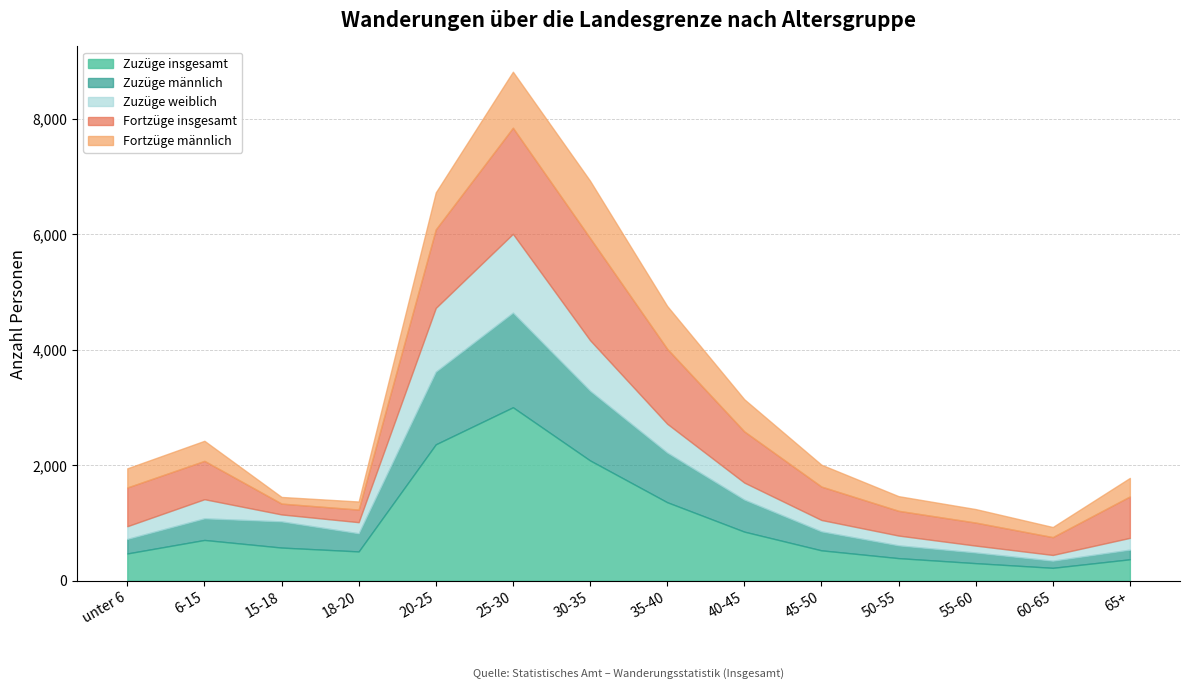

Which label corresponds to the smallest value in the chart?

60-65